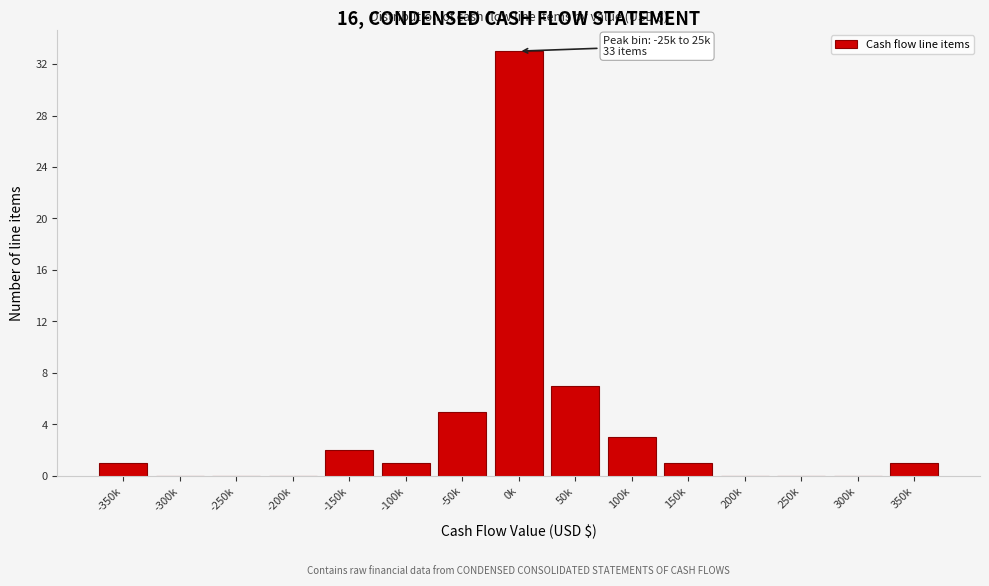

Reading left to right, list all the values displayed in this chart.

-350k=1	-300k=0	-250k=0	-200k=0	-150k=2	-100k=1	-50k=5	0k=33	50k=7	100k=3	150k=1	200k=0	250k=0	300k=0	350k=1